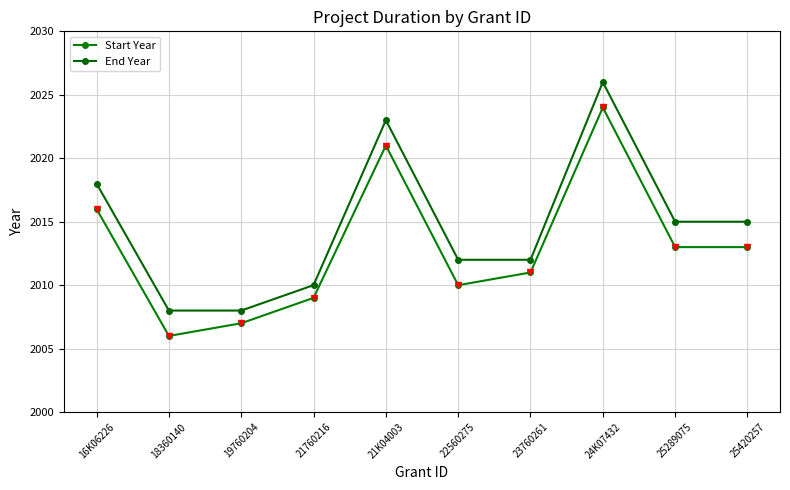

What is the highest value of the End Year series?

2026